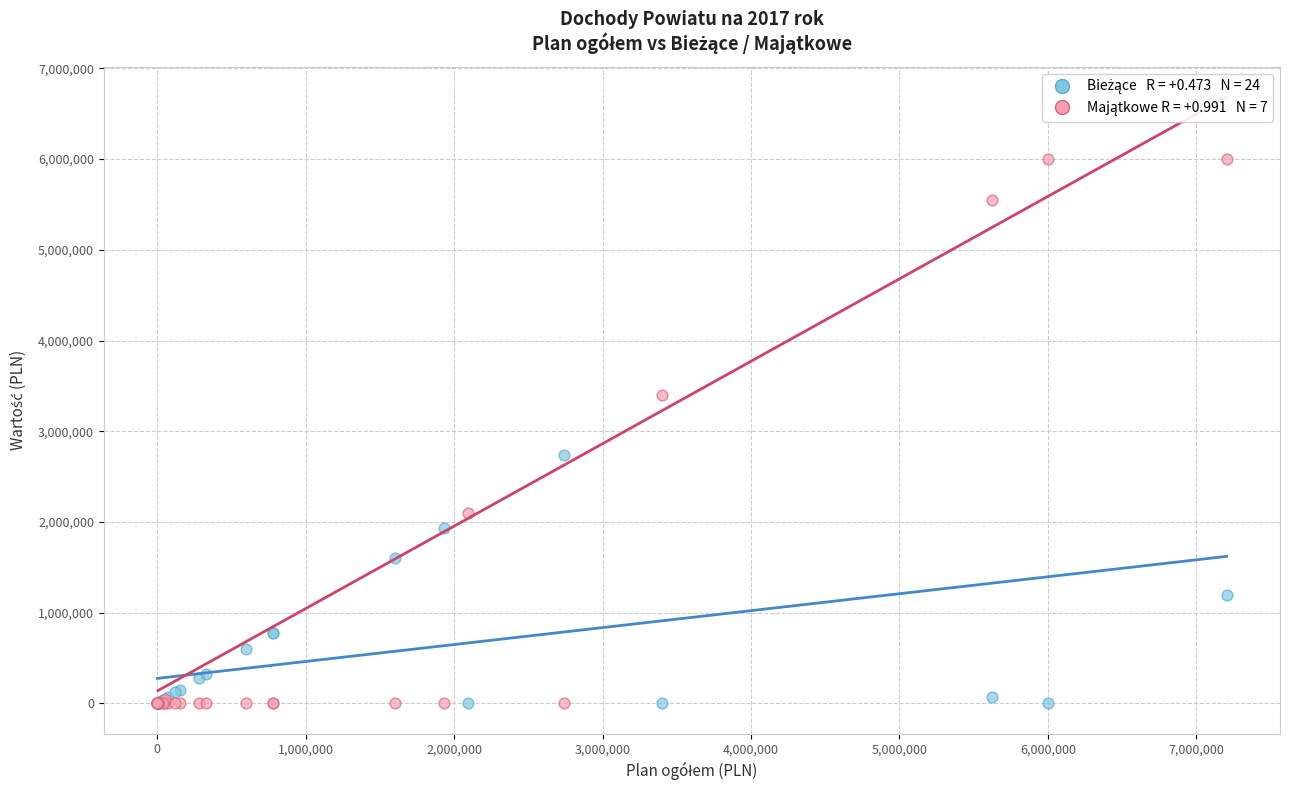

Across all series, what Y value is closest to 3002500?

2738133